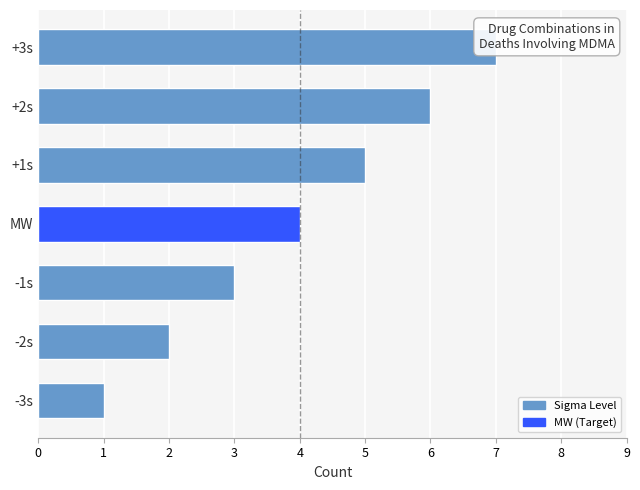

Between -2s and -1s, which is larger?

-1s